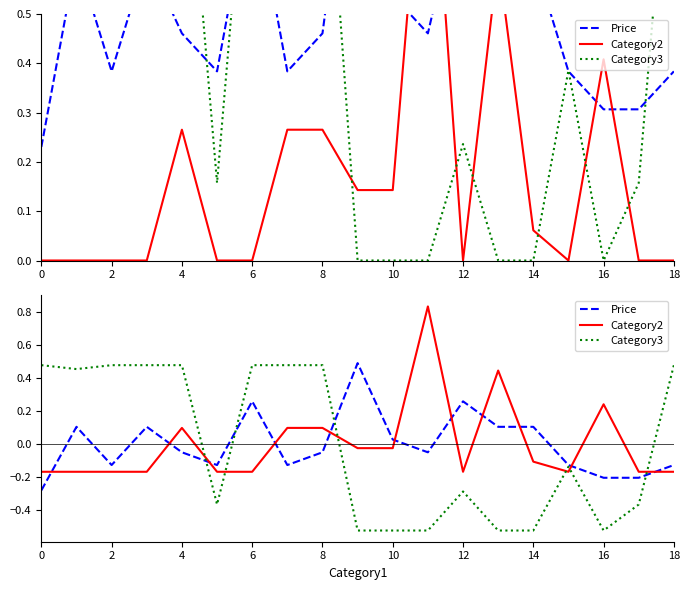

How many data points does each series have?

19